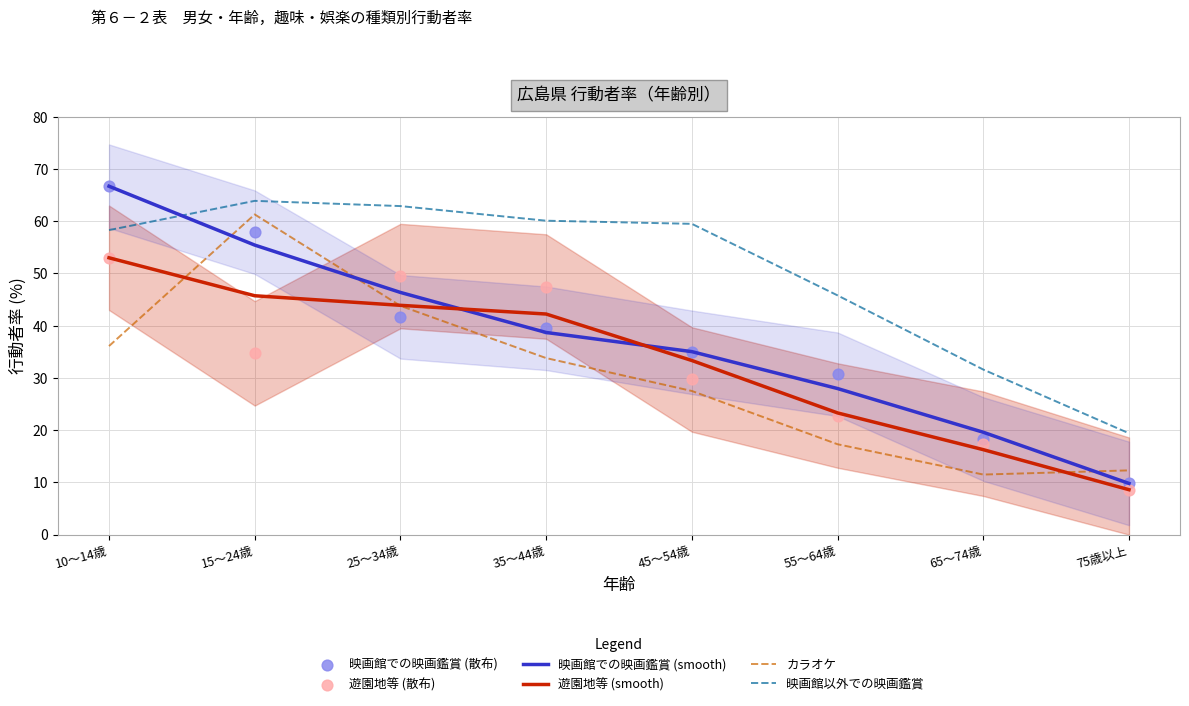

Which series has the largest Y range (max minus min)?

映画館での映画鑑賞 (smooth)